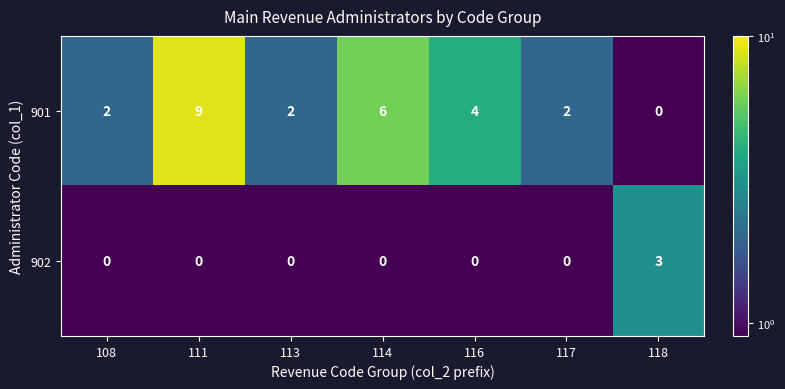

Reading left to right, transcribe all the data shown in this chart.

901: 108=2	111=9	113=2	114=6	116=4	117=2	118=0
902: 108=0	111=0	113=0	114=0	116=0	117=0	118=3